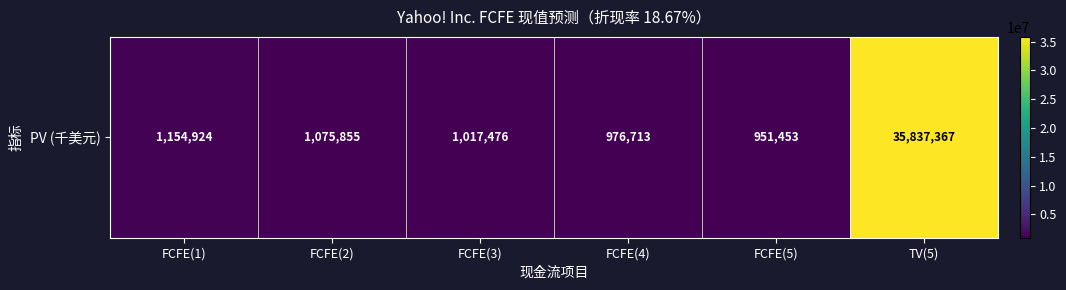

Rank the categories by value from highest to lowest.

TV(5), FCFE(1), FCFE(2), FCFE(3), FCFE(4), FCFE(5)